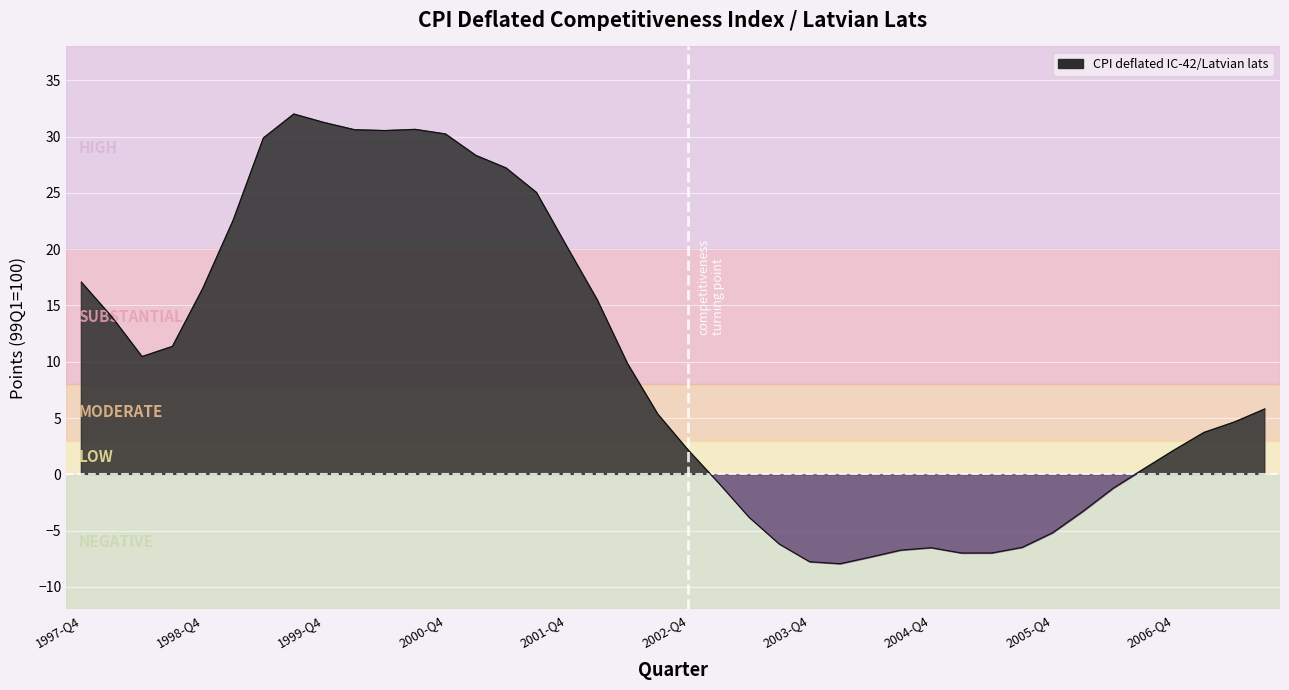

How many lines are shown in the chart?

1